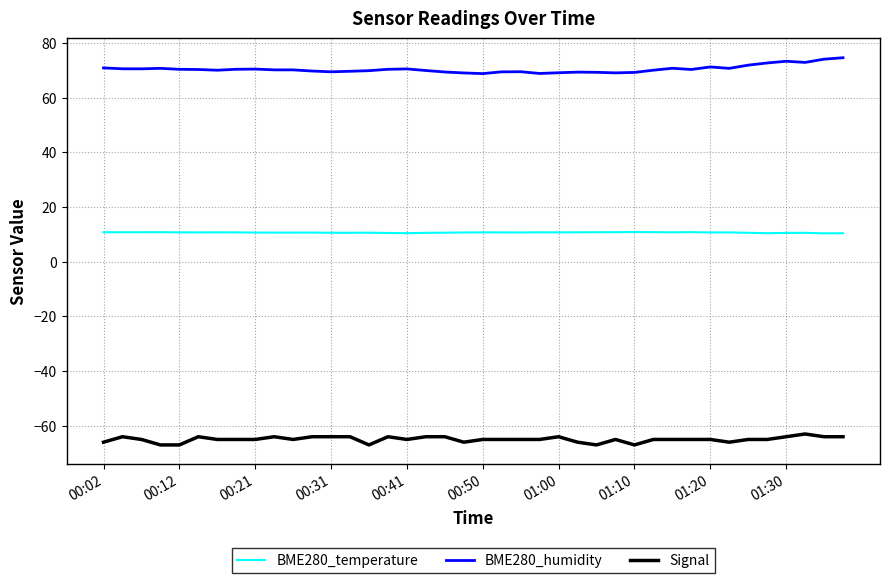

What is the minimum value shown in the chart?

-67.0